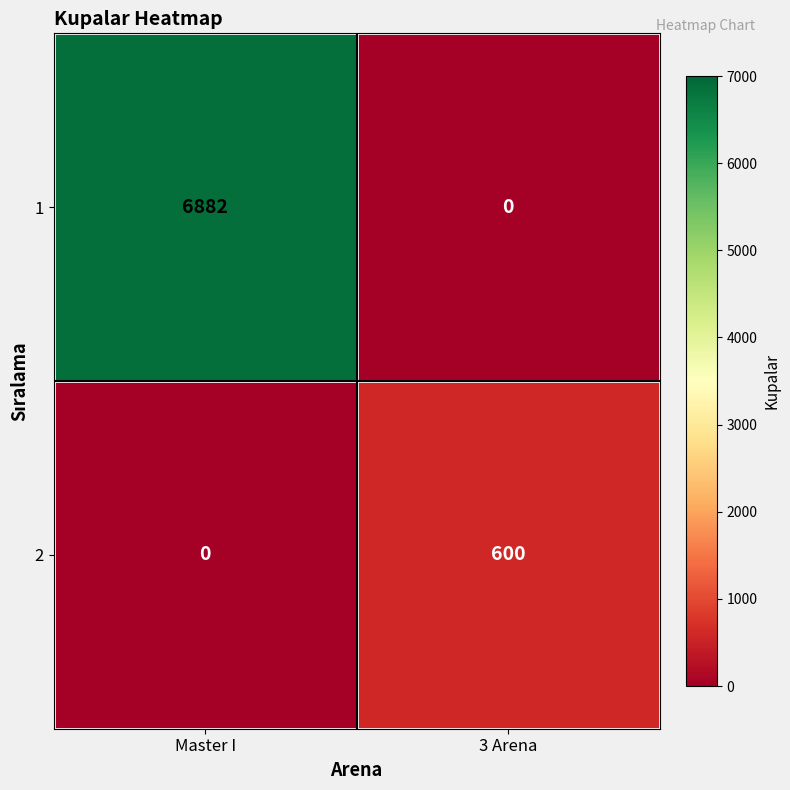

Which category has the lowest value in the 2 series?

Master I